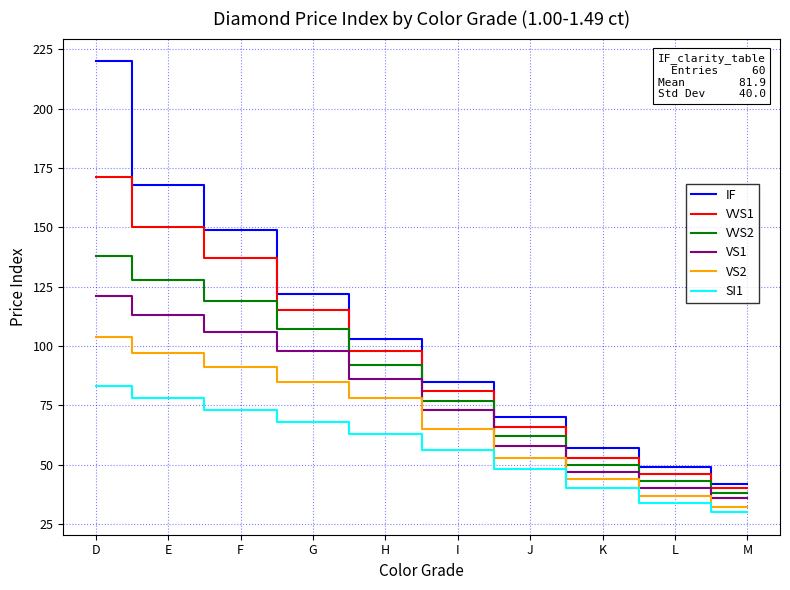

Reading left to right, what are all the values shown in this chart?

IF: 220	168	149	122	103	85	70	57	49	42
VVS1: 171	150	137	115	98	81	66	53	46	40
VVS2: 138	128	119	107	92	77	62	50	43	38
VS1: 121	113	106	98	86	73	58	47	40	36
VS2: 104	97	91	85	78	65	53	44	37	32
SI1: 83	78	73	68	63	56	48	40	34	30